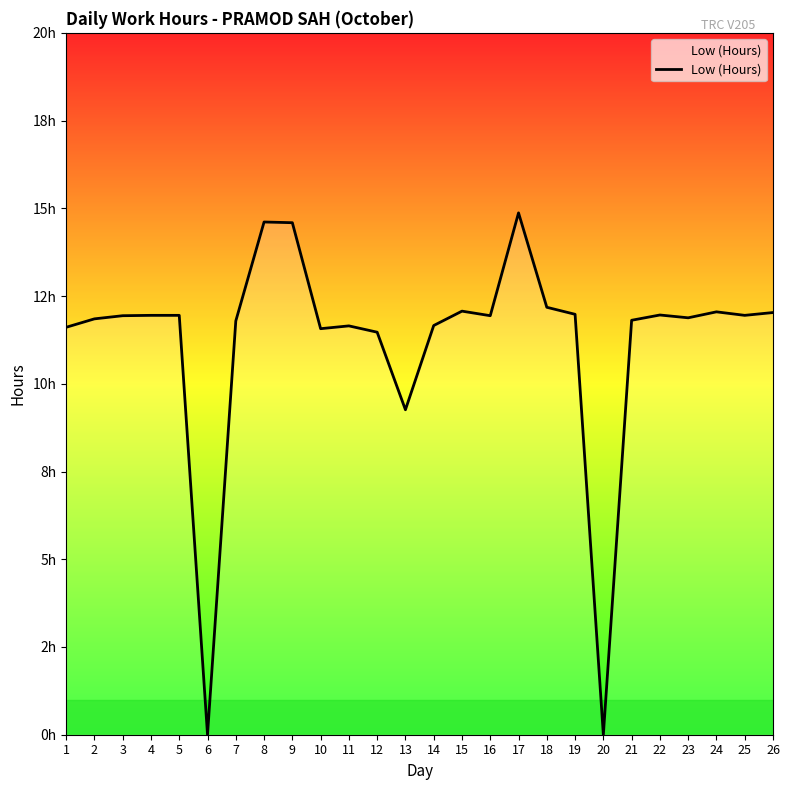

Reading left to right, transcribe all the data shown in this chart.

11.6	11.8	11.9	11.9	11.9	0.0	11.8	14.6	14.6	11.6	11.7	11.5	9.3	11.7	12.1	11.9	14.9	12.2	12.0	0.0	11.8	12.0	11.9	12.1	11.9	12.0